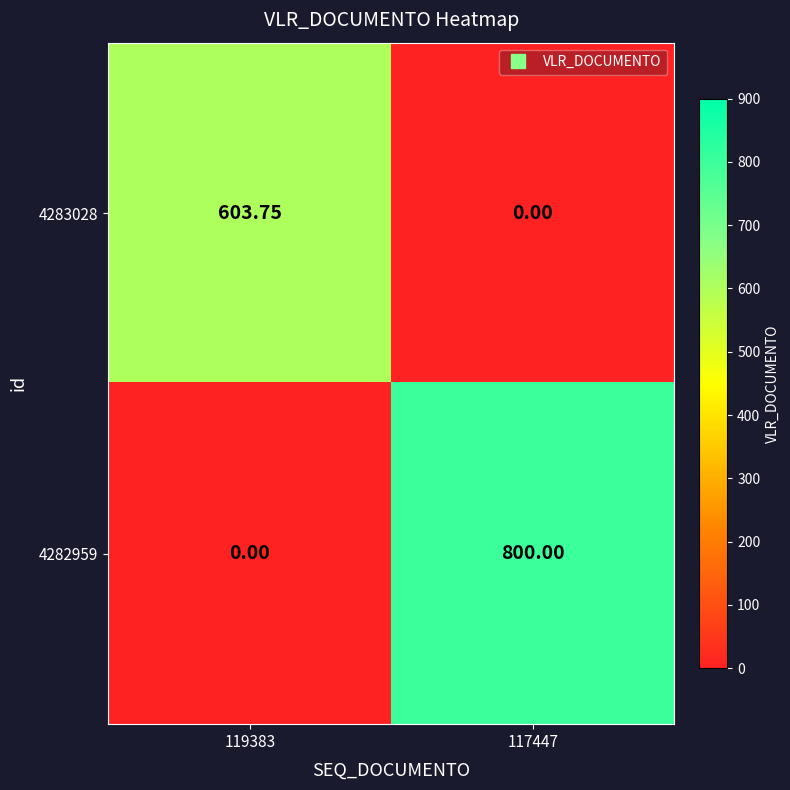

At 117447, list the series in order from smallest to largest.

4283028, 4282959